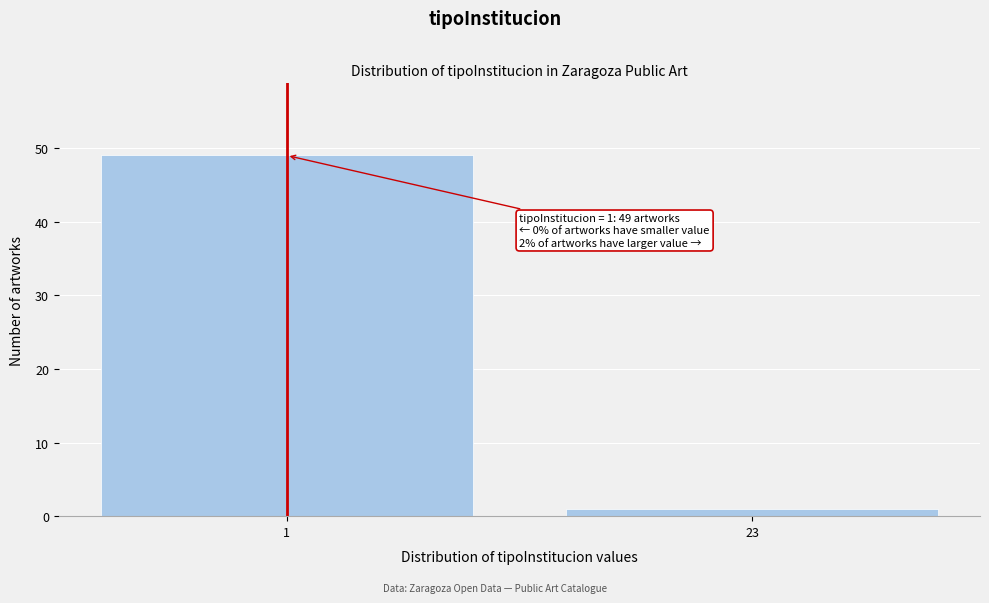

Reading left to right, extract all data points from this chart.

1=49	23=1